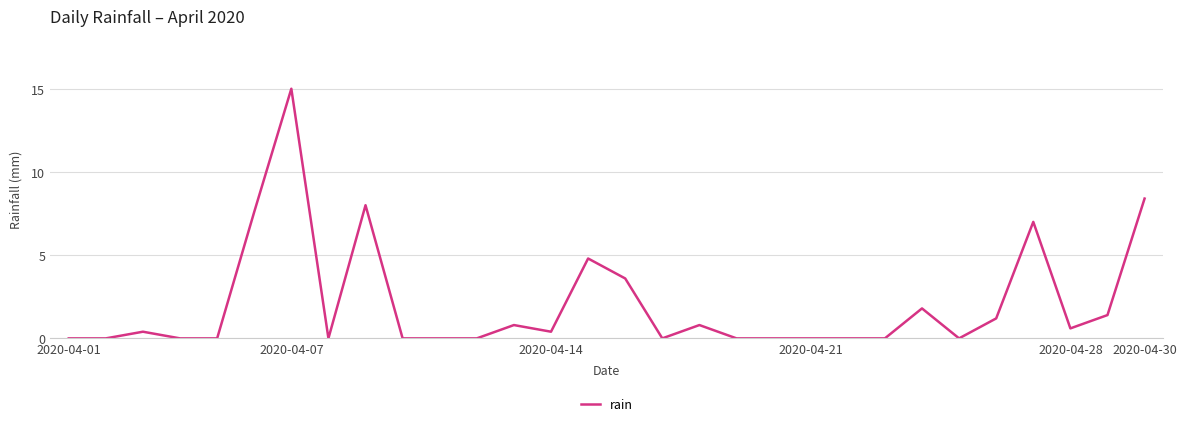

What is the maximum value shown in the chart?

15.0